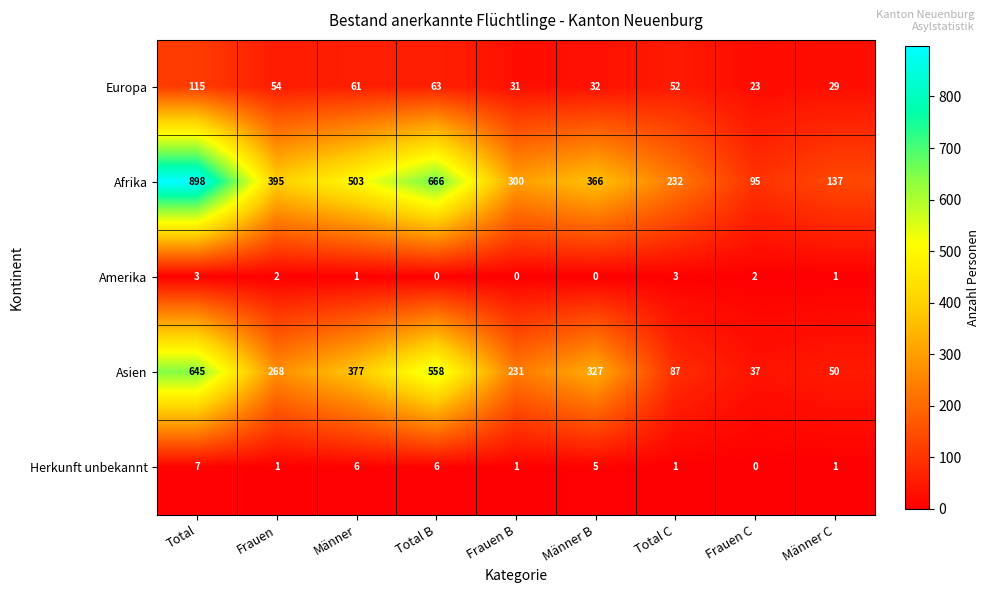

At which category does the chart reach its peak across all series?

Total